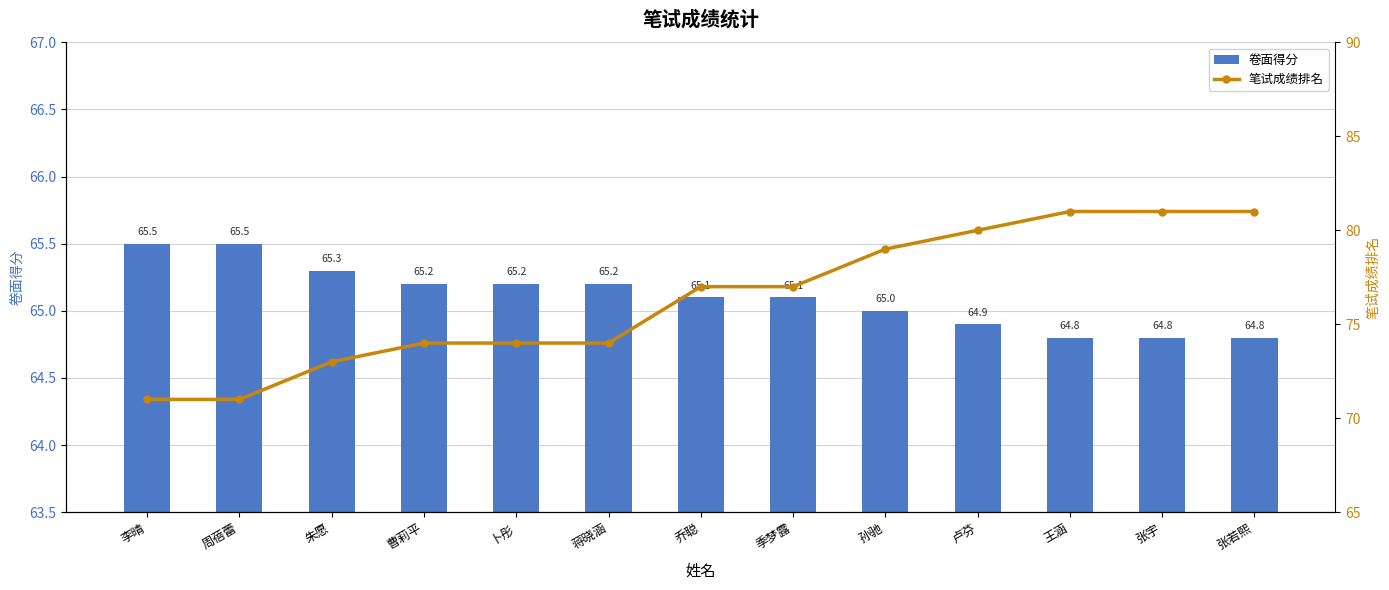

Which series changed the most between 周蓓蕾 and 张若熙?

笔试成绩排名